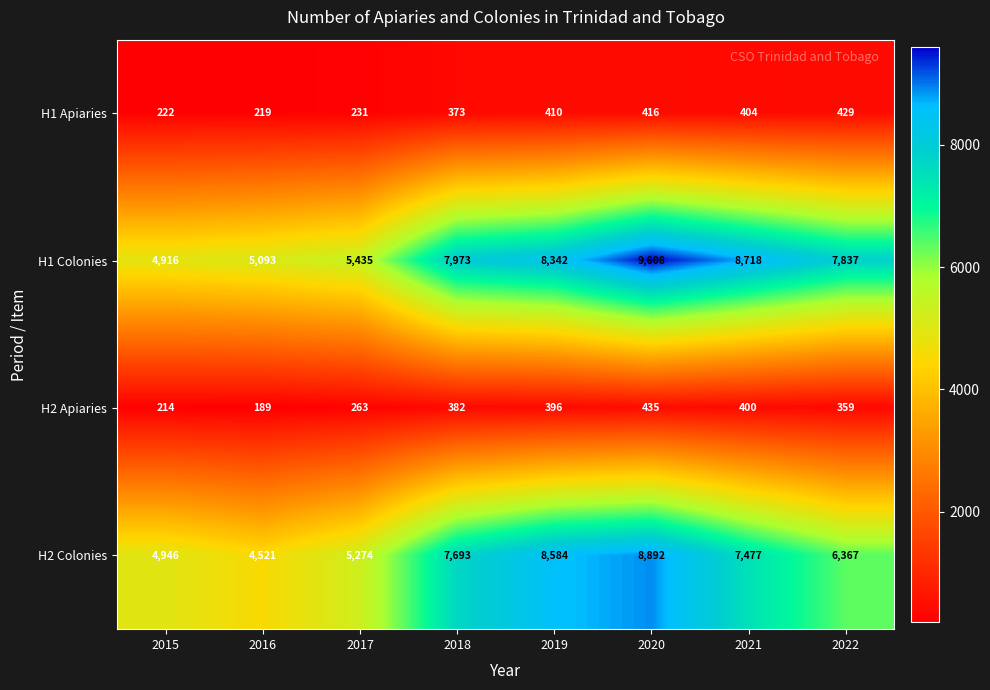

Count the number of categories in the chart.

8